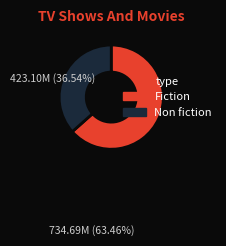

How many slices are in this pie chart?

2